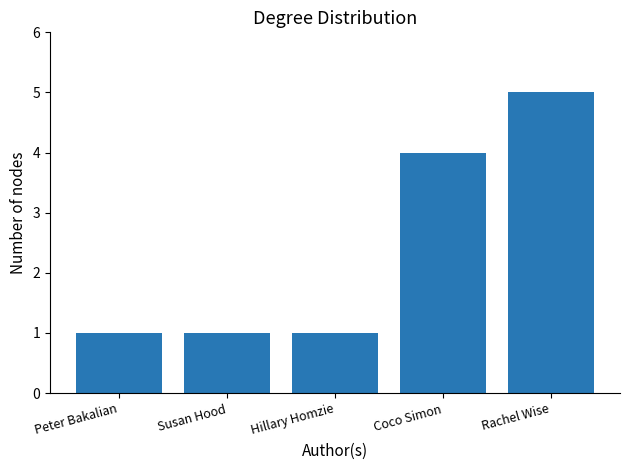

What is the approximate value at Susan Hood?

1